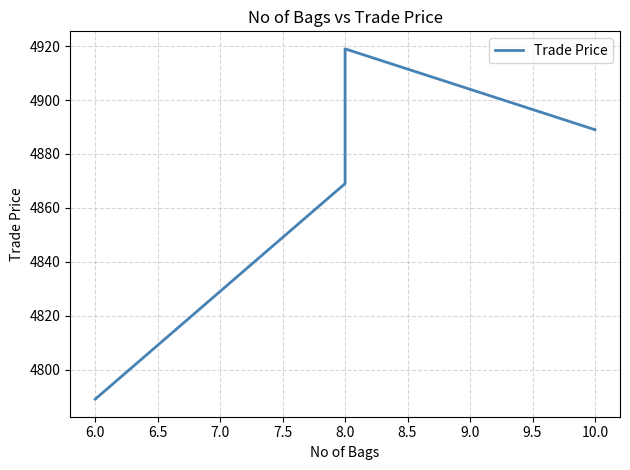

What is the sum of all values?

19466